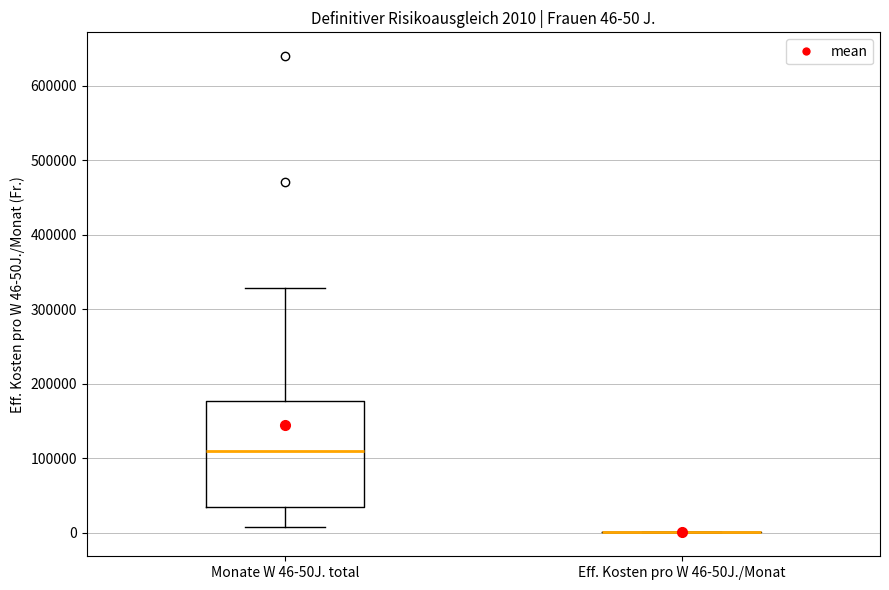

Which box is the tallest, from its lower edge to its upper edge?

Monate W 46-50J. total